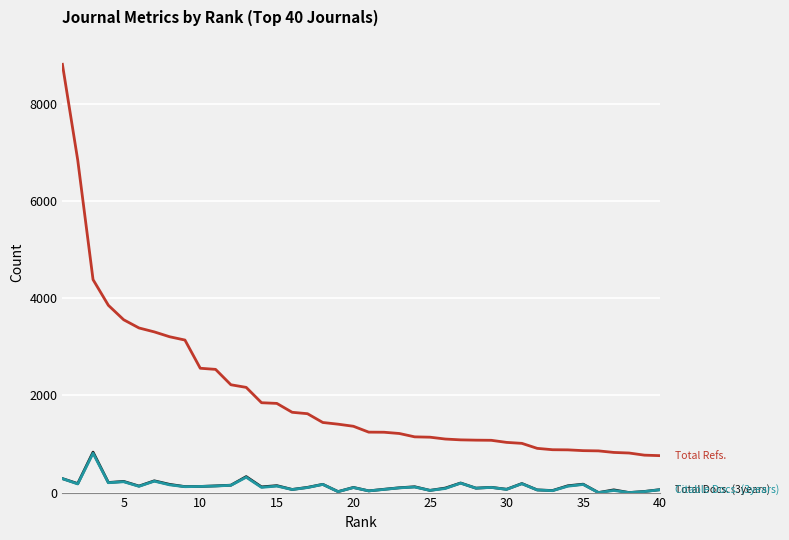

What is the greatest value displayed?

8822